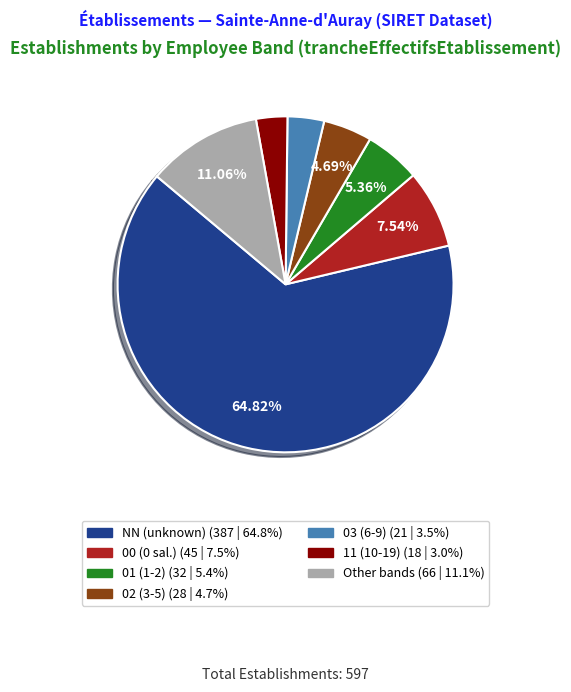

Is there any slice that represents more than half of the pie?

Yes